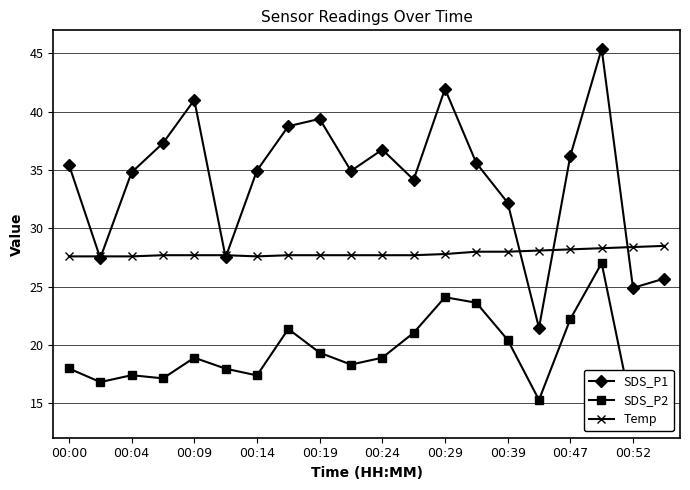

Rank the series by their average value, from highest to lowest.

SDS_P1, Temp, SDS_P2